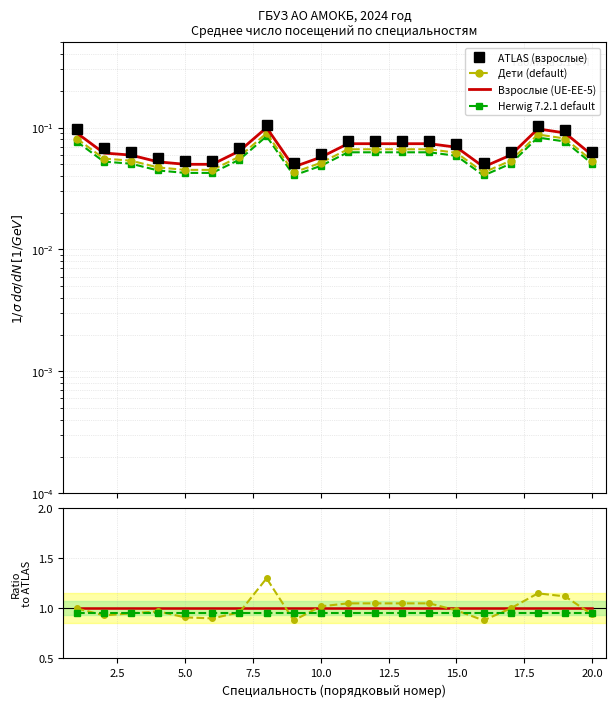

How many lines are shown in the chart?

4